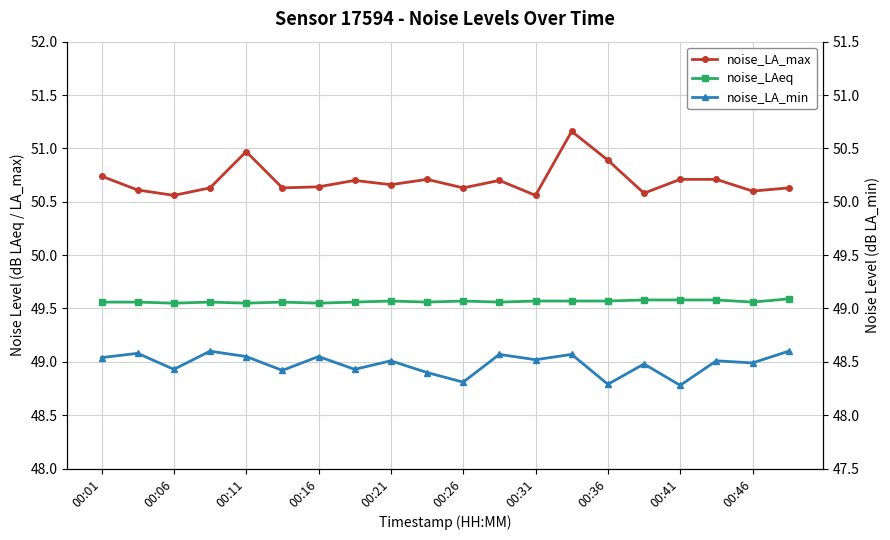

List the series in order of their peak value, lowest first.

noise_LA_min, noise_LAeq, noise_LA_max